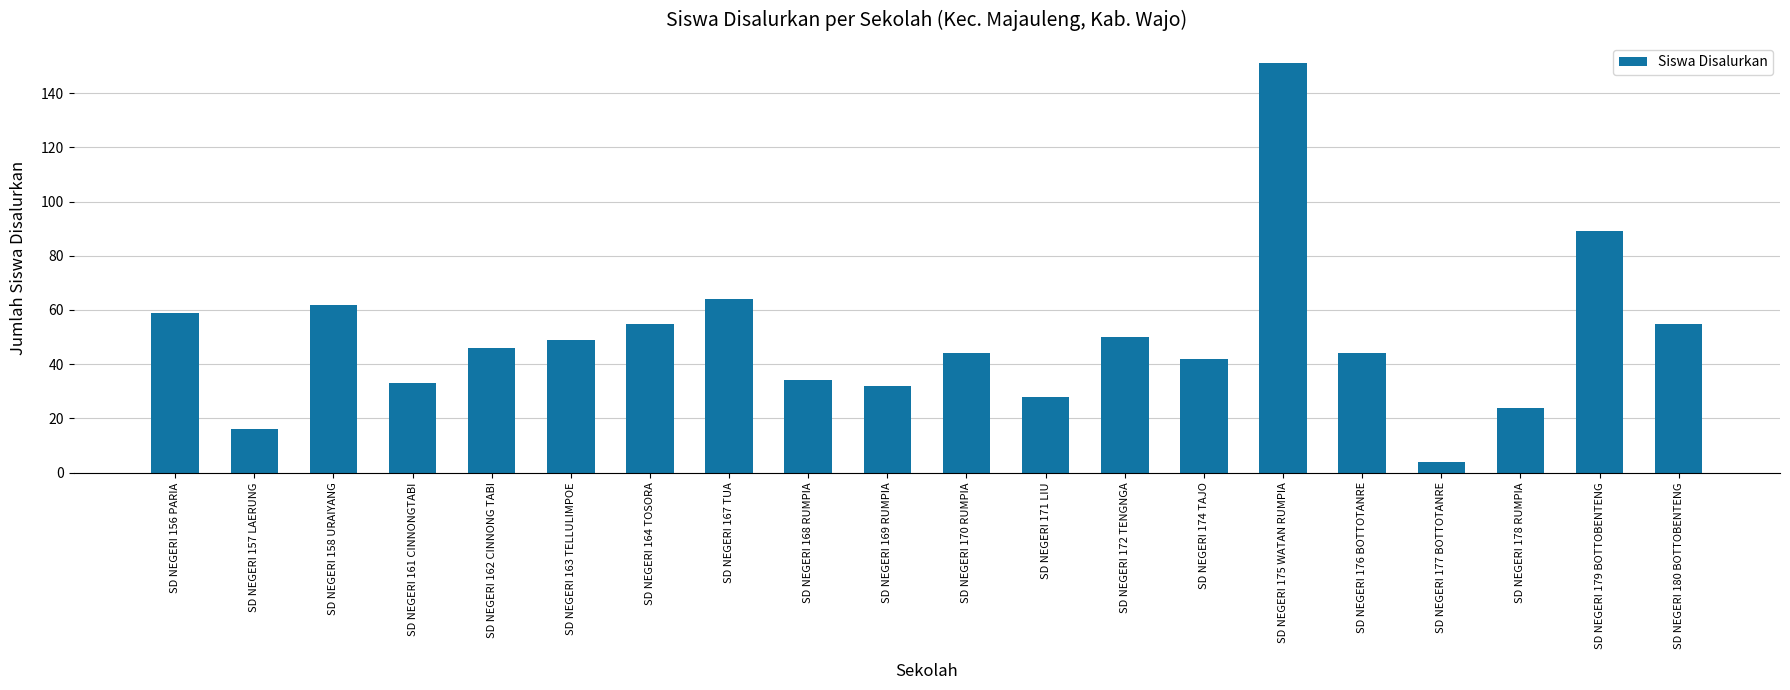

What position from the right is SD NEGERI 164 TOSORA?

14